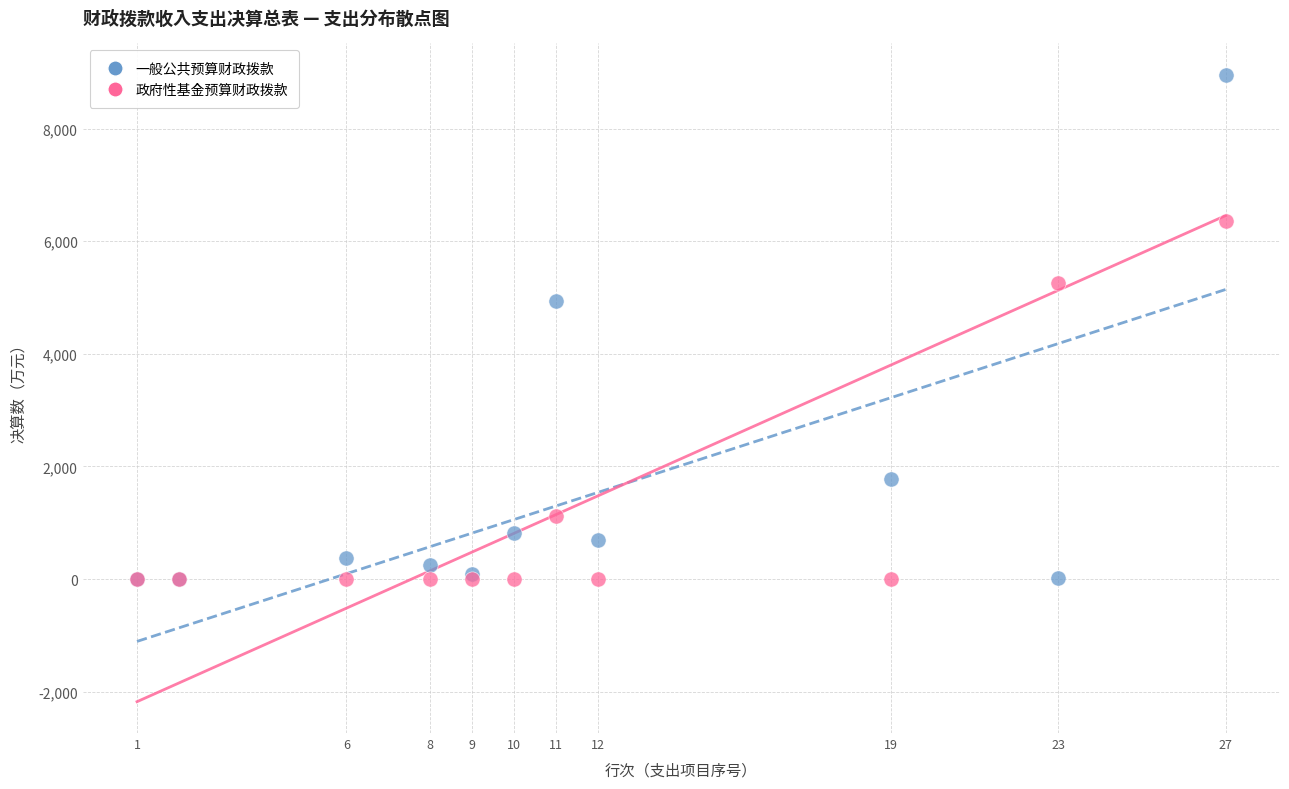

Which series has the largest Y range (max minus min)?

一般公共预算财政拨款